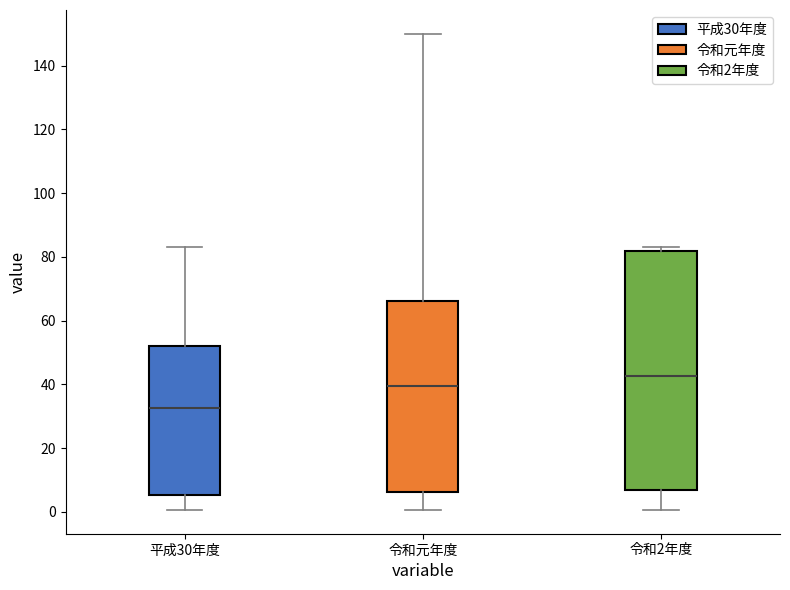

Reading left to right, transcribe this box plot: for each box, give where its median line is, the range the box spans, and where its two whiskers end, as read against the y-axis. The values are not printed on the chart, so give them approximately, as read against the axis.

平成30年度: median 32, box 6 to 52, whiskers 0 to 84
令和元年度: median 40, box 6 to 66, whiskers 0 to 150
令和2年度: median 42, box 6 to 82, whiskers 0 to 84